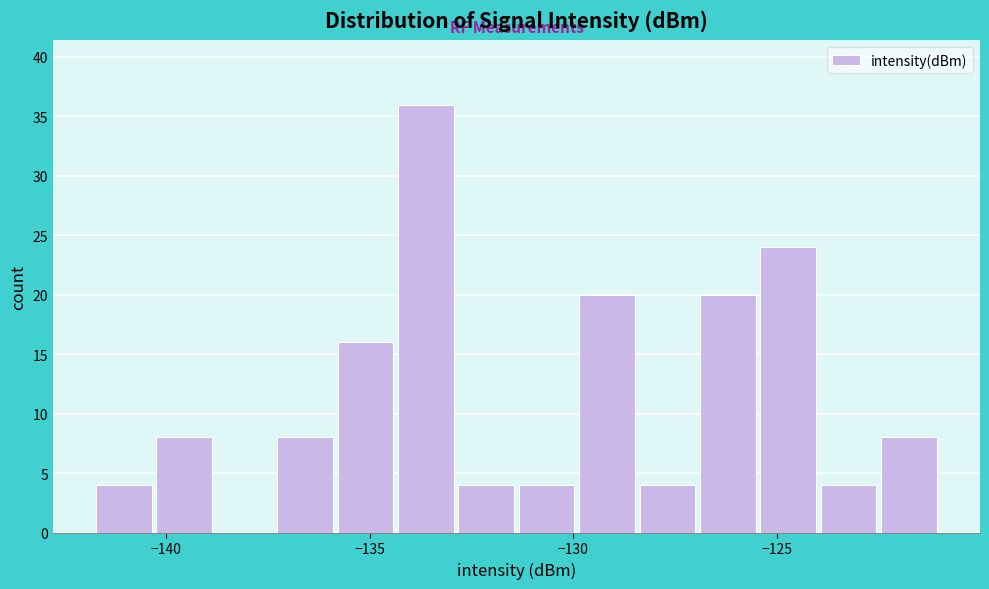

Read against the x-axis, roughly where is the centre of the tallest bar?

-133.5